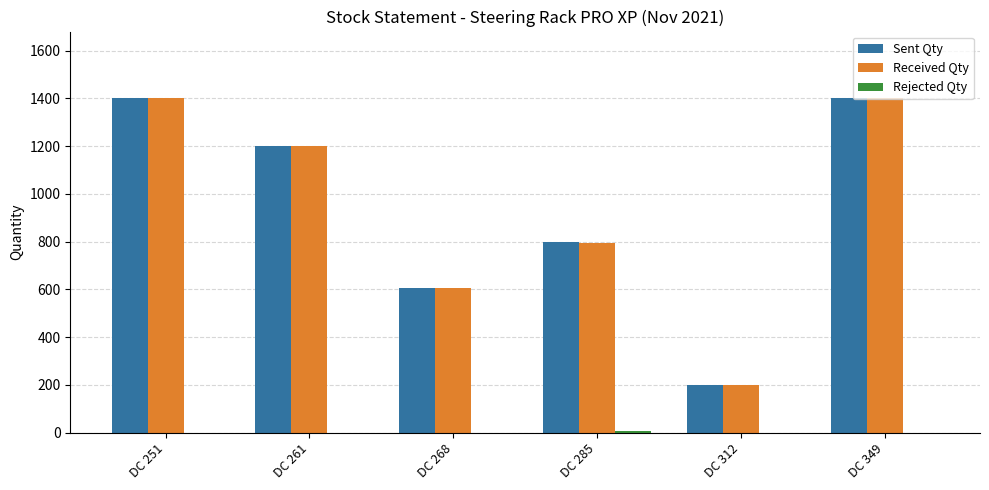

How many data points does each series have?

6